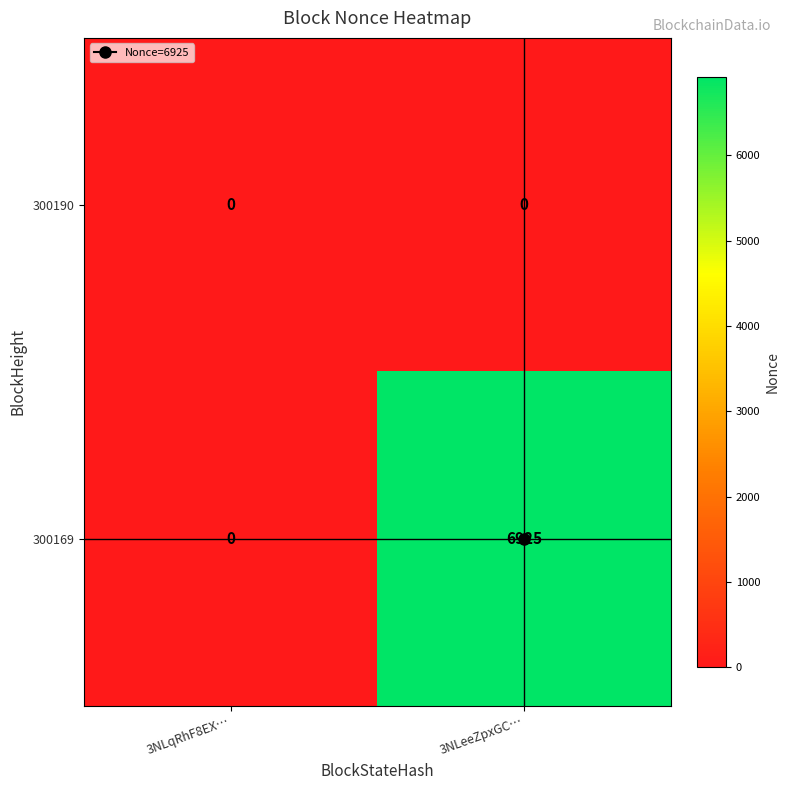

At which label is 300169 closest to 3462?

3NLqRhF8EX…